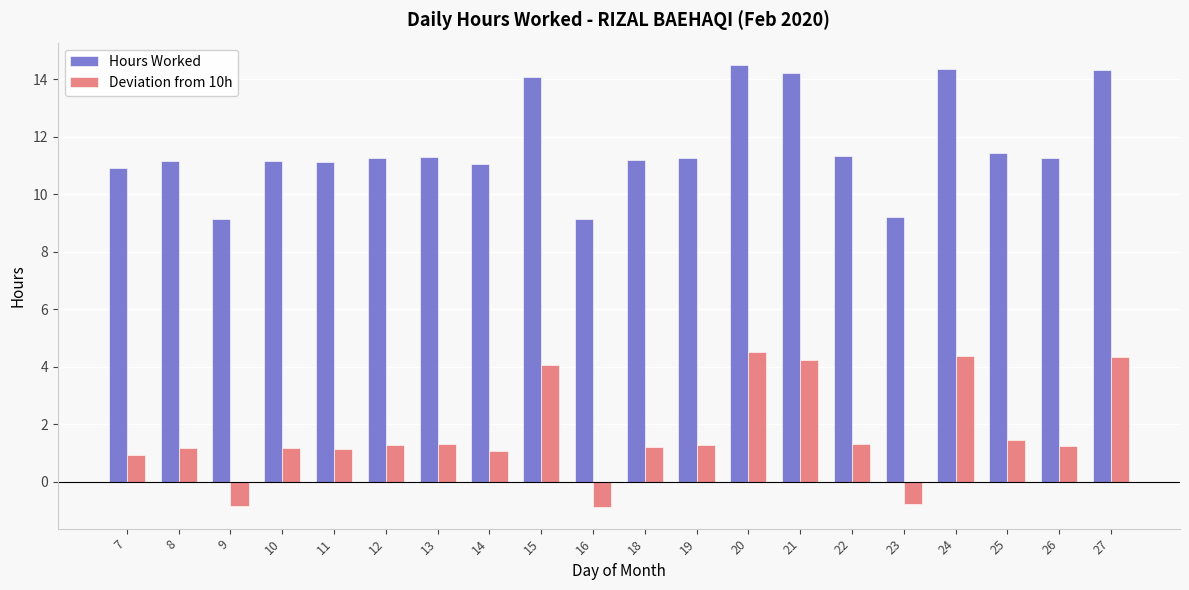

Is it true that Deviation from 10h equals 0.3 at 13?

False